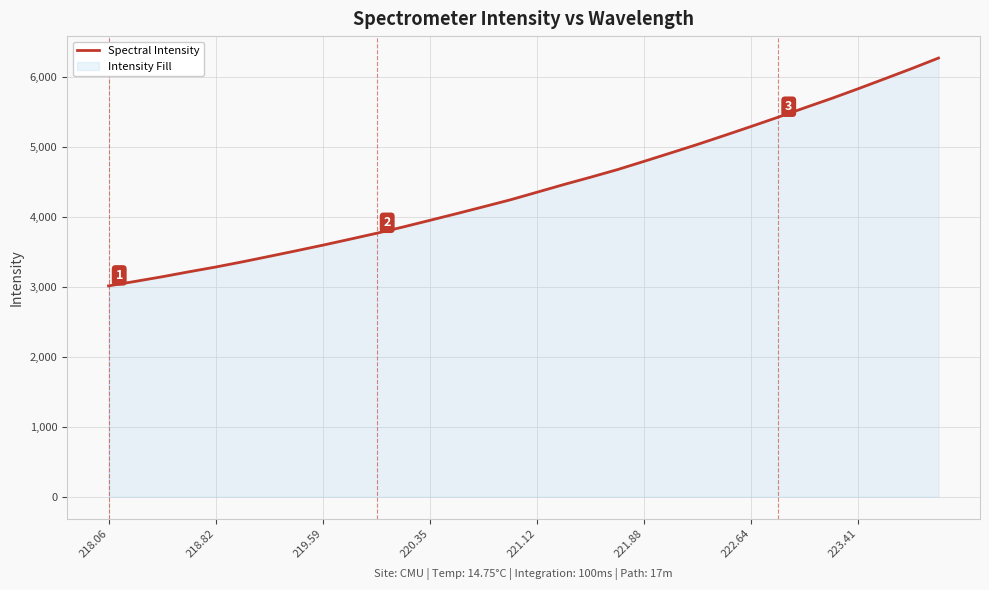

Reading left to right, list all the values displayed in this chart.

3014.3	3078.7	3144.7	3215.8	3284.1	3358.6	3436.7	3516.1	3596.8	3681.1	3766.7	3857.3	3952.4	4048.4	4146.3	4245.3	4354.5	4464.1	4569.2	4677.4	4796.3	4917.0	5038.8	5165.8	5295.0	5426.6	5562.1	5694.9	5834.4	5978.0	6122.7	6273.0